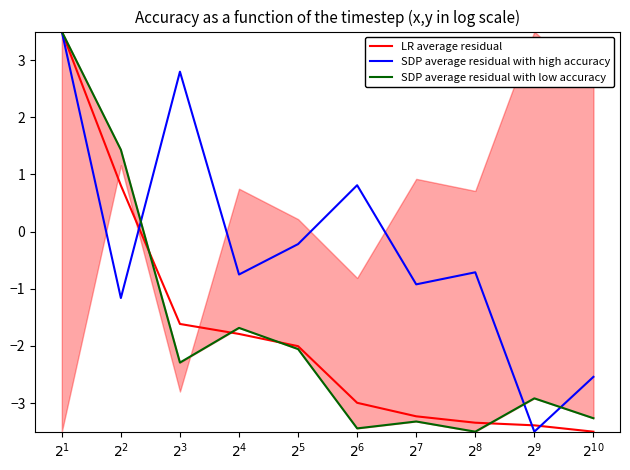

What is the spread (max minus min) of values at $2^{6}$?

4.3